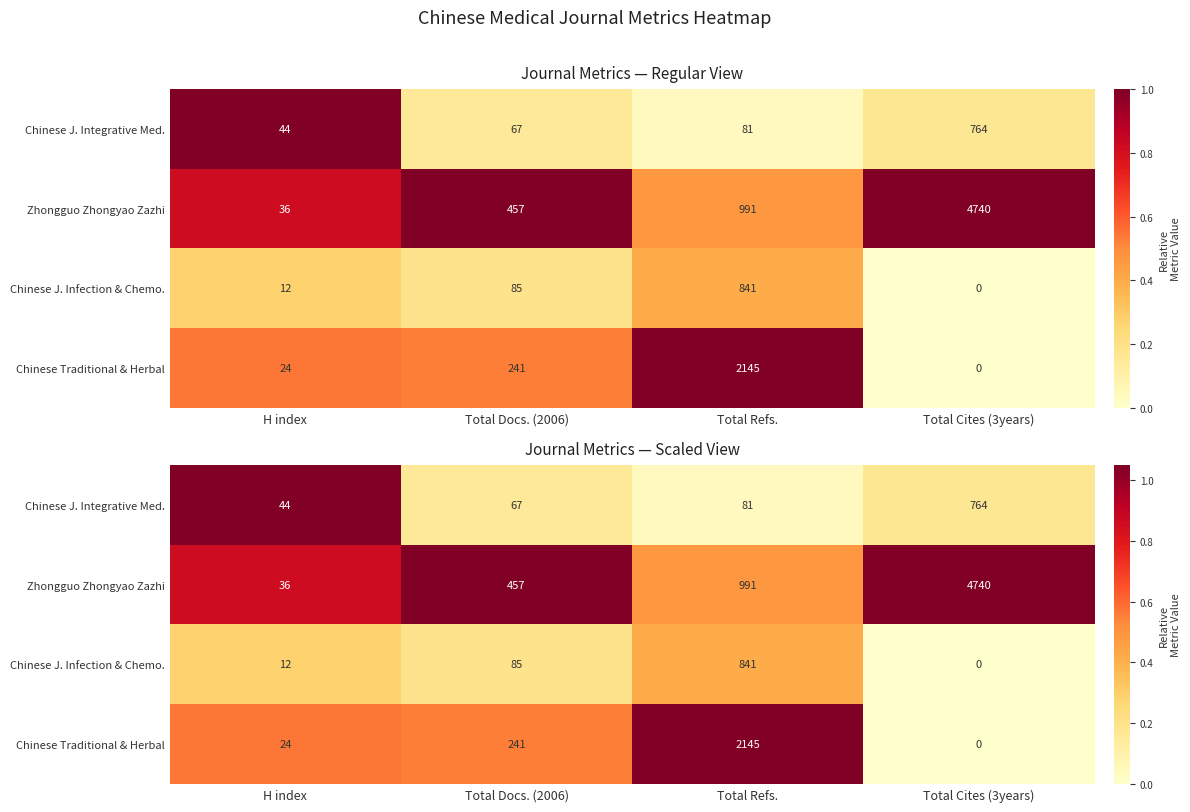

Which series has the largest total across all categories?

Zhongguo Zhongyao Zazhi